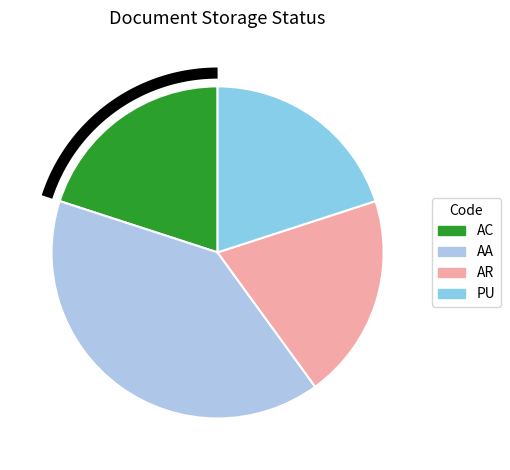

True or false: AR accounts for 7% of the total.

False